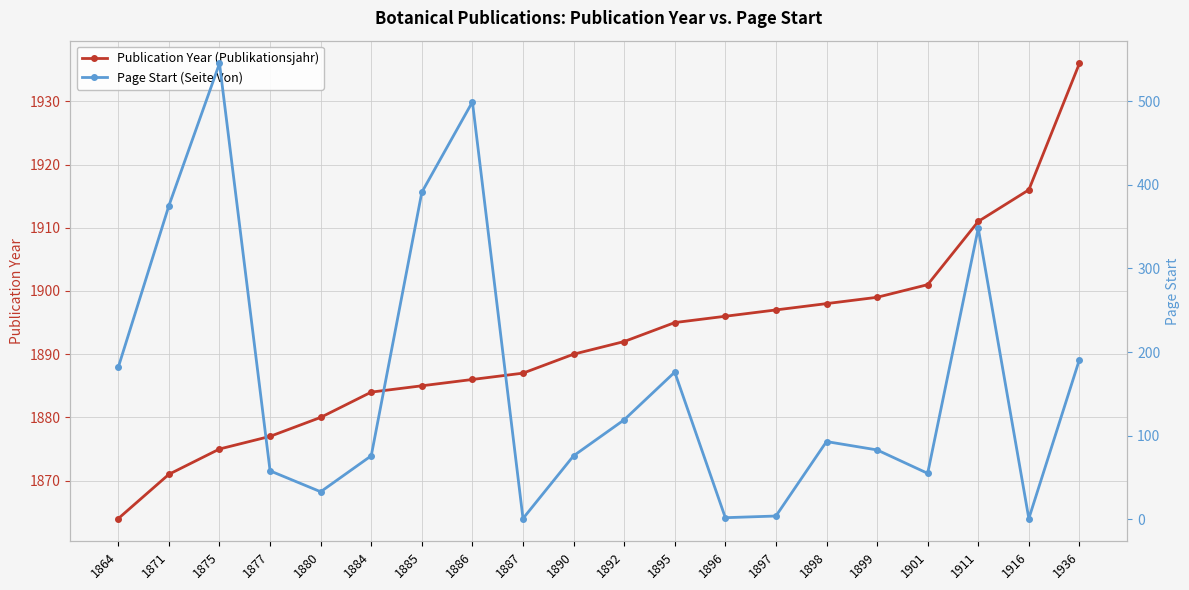

The Publication Year (Publikationsjahr) series shows 962 at 1877. True or false?

False